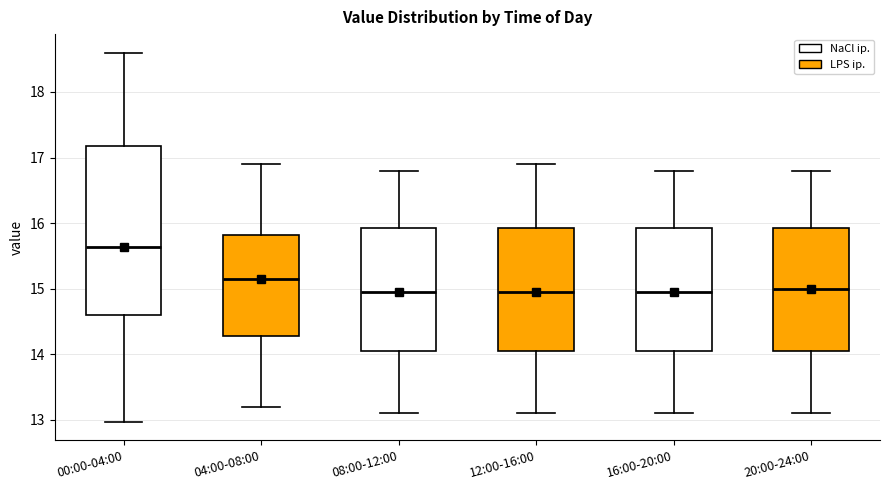

Reading left to right, read every box against the y-axis: the position of its median line, the range the box covers, and the ends of its whiskers. The values are not printed on the chart, so give them approximately, as read against the axis.

00:00-04:00: median 15.6, box 14.6 to 17.2, whiskers 13.0 to 18.6
04:00-08:00: median 15.2, box 14.3 to 15.8, whiskers 13.2 to 16.9
08:00-12:00: median 15.0, box 14.1 to 15.9, whiskers 13.1 to 16.8
12:00-16:00: median 15.0, box 14.1 to 15.9, whiskers 13.1 to 16.9
16:00-20:00: median 15.0, box 14.1 to 15.9, whiskers 13.1 to 16.8
20:00-24:00: median 15.0, box 14.1 to 15.9, whiskers 13.1 to 16.8